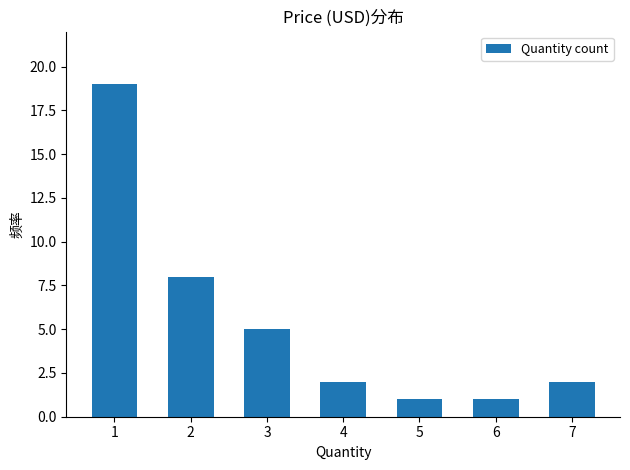

What is the greatest value displayed?

19